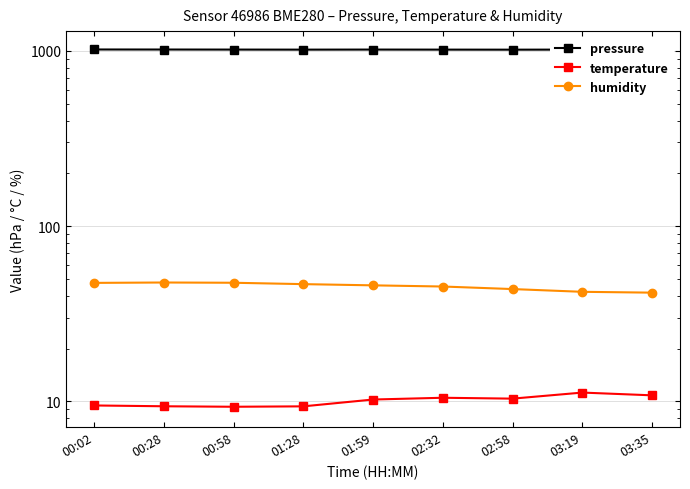

What is the sum of the temperature values at 00:28 and 01:28?

18.8